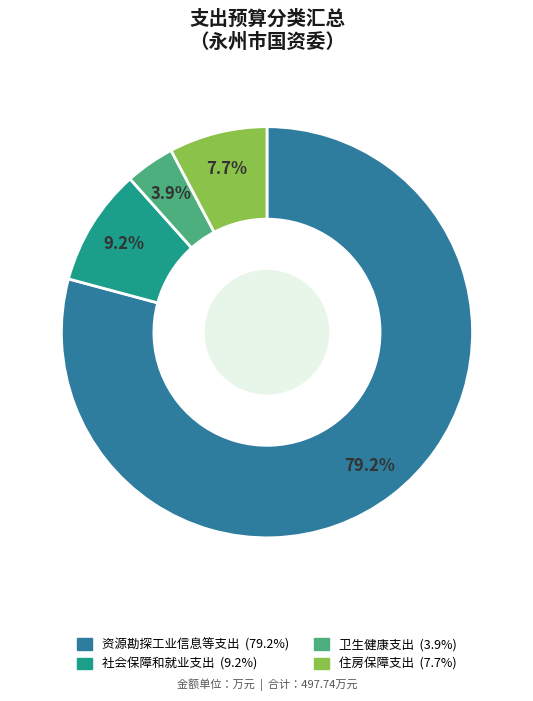

Which slice is the largest?

资源勘探工业信息等支出